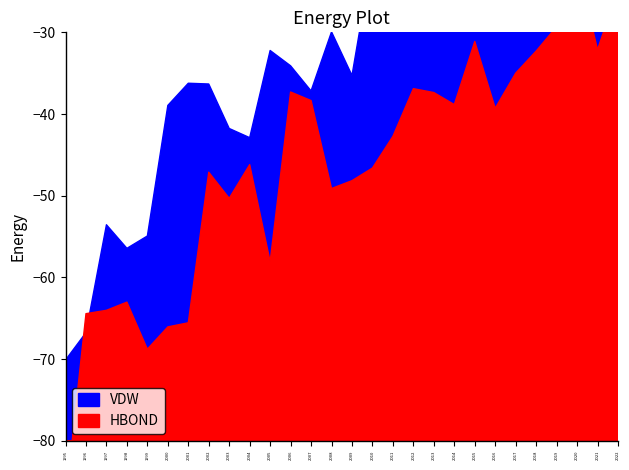

True or false: VDW and HBOND intersect in this chart.

False